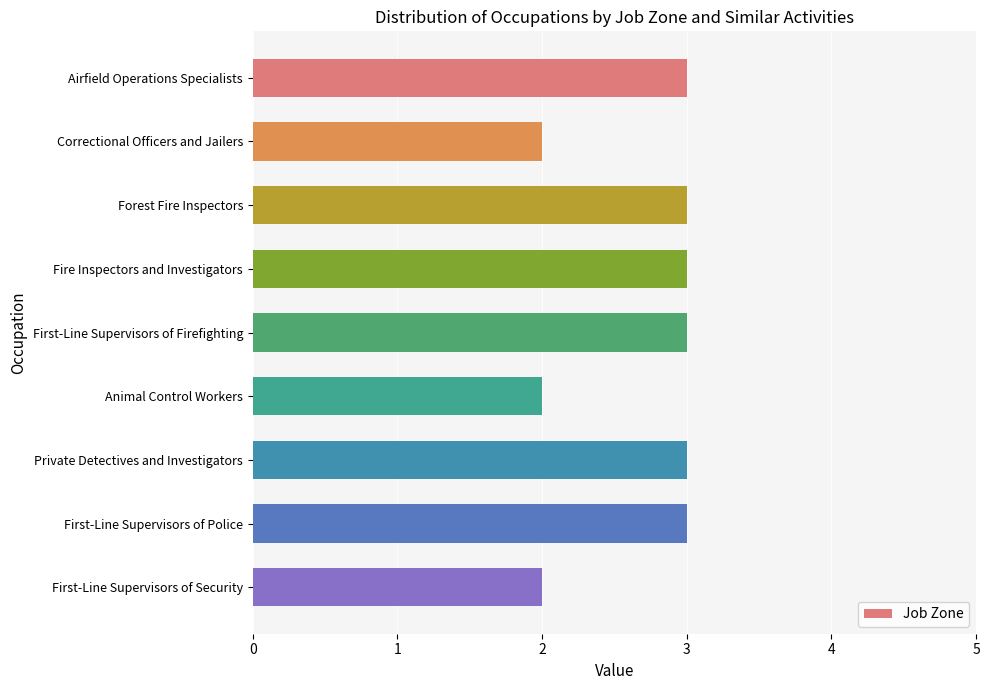

What is the smallest value displayed?

2